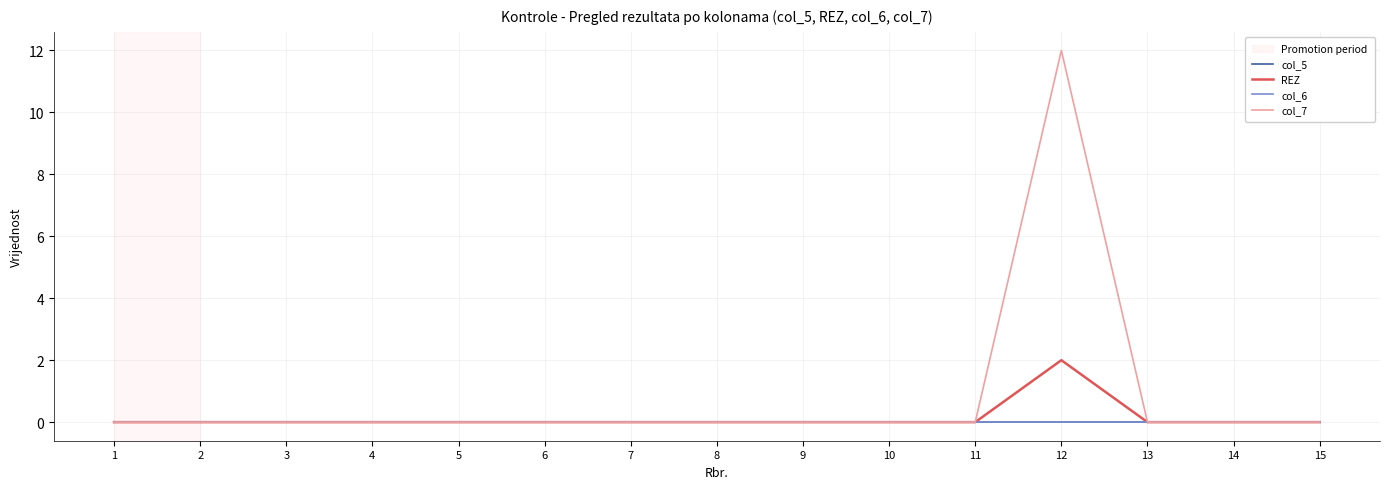

Does the chart display data point markers on the line(s)?

No